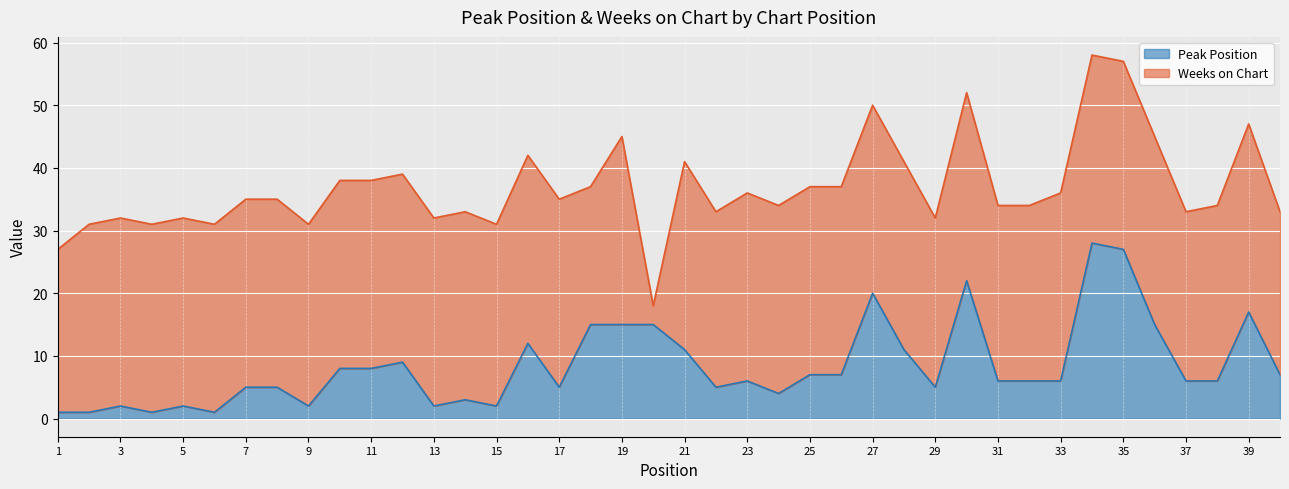

How many points are higher than both their immediate neighbors (excluding endpoints)?

10